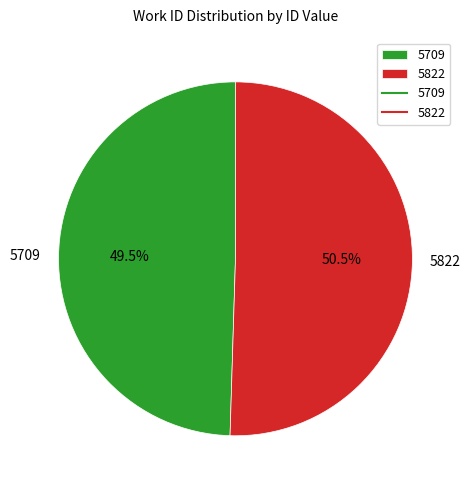

Approximately how many times larger is the value at 5709 compared to 5822?

1.0